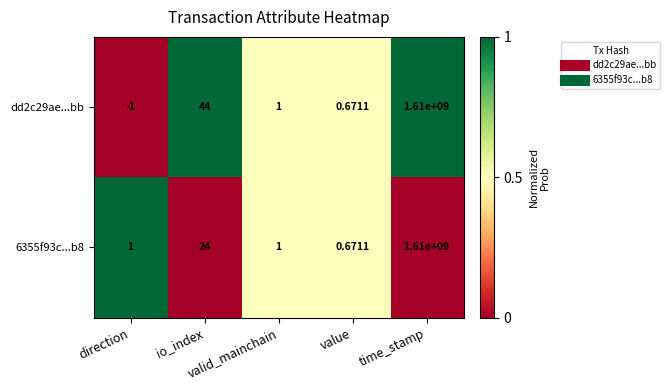

Reading left to right, transcribe all the data shown in this chart.

dd2c29ae...bb: direction=-1.0	io_index=44.0	valid_mainchain=1.0	value=0.7	time_stamp=1610000000.0
6355f93c...b8: direction=1.0	io_index=24.0	valid_mainchain=1.0	value=0.7	time_stamp=1610000000.0